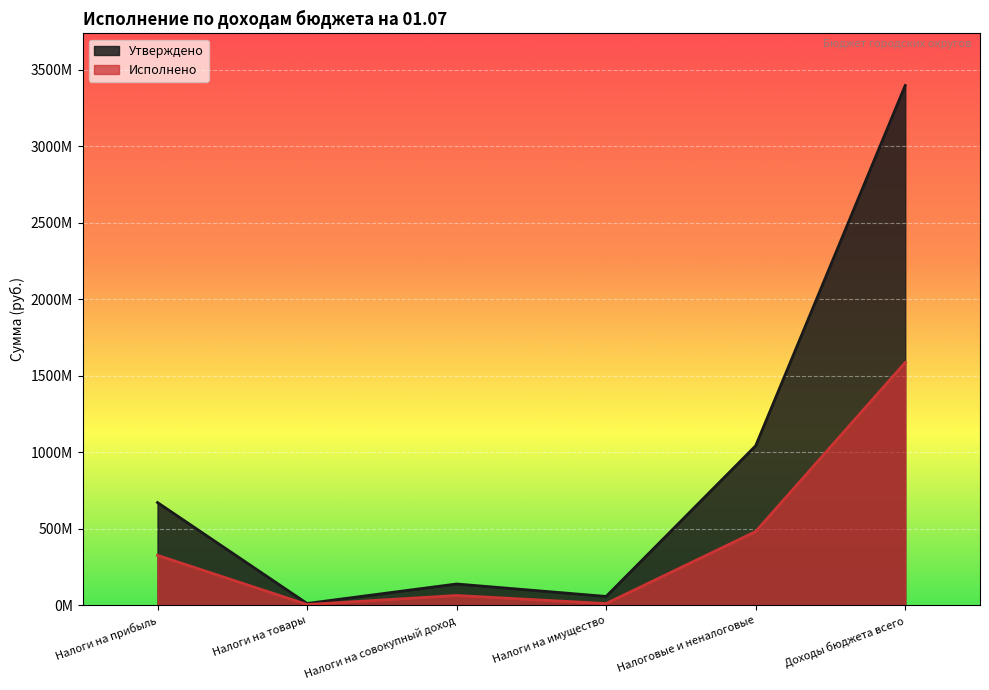

Does the chart display data point markers on the line(s)?

No